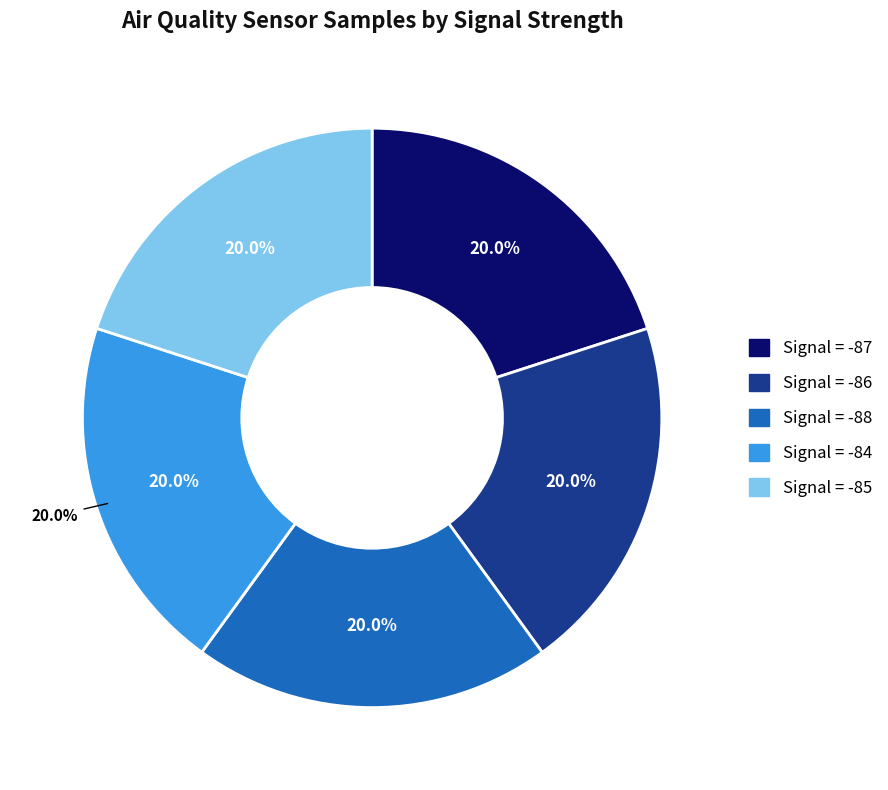

To the nearest percent, what percentage of the pie is Signal = -87?

20%